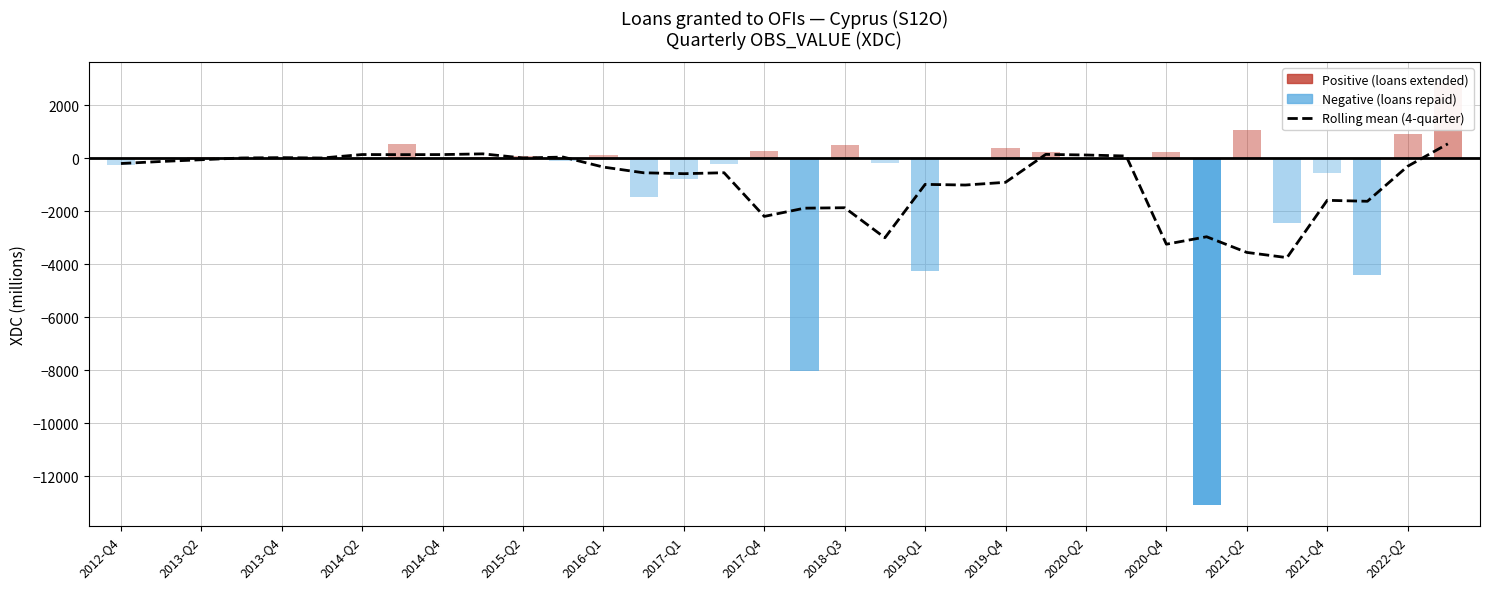

Does the chart contain any negative values?

Yes